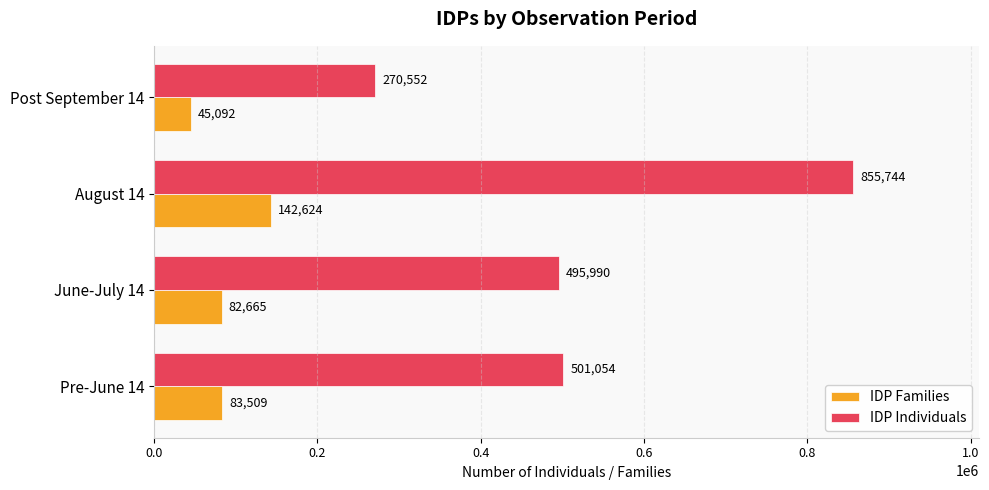

At which category is the sum across all series the highest?

August 14